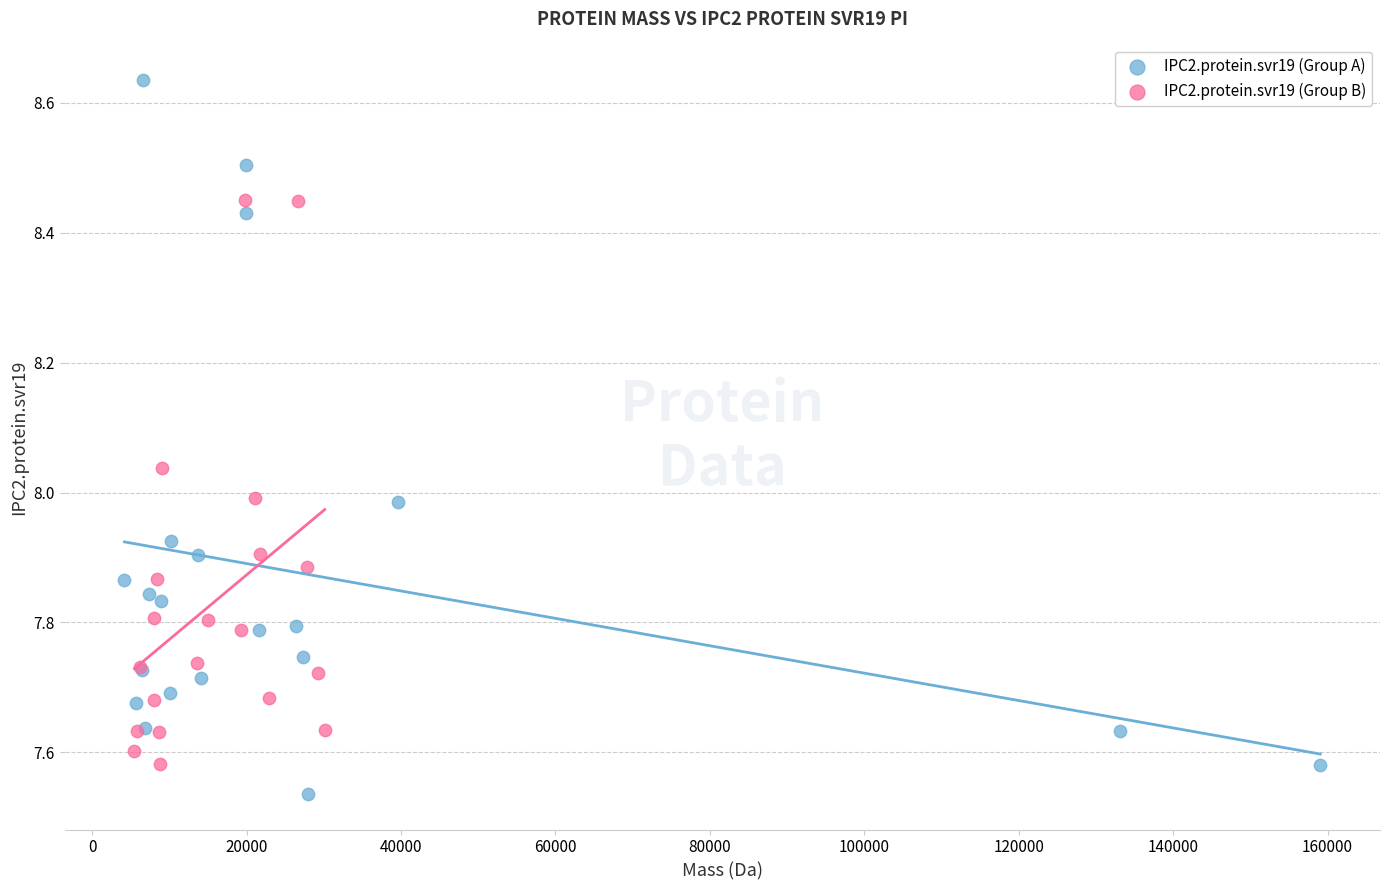

Which series contains the highest Y value?

IPC2.protein.svr19 (Group A)